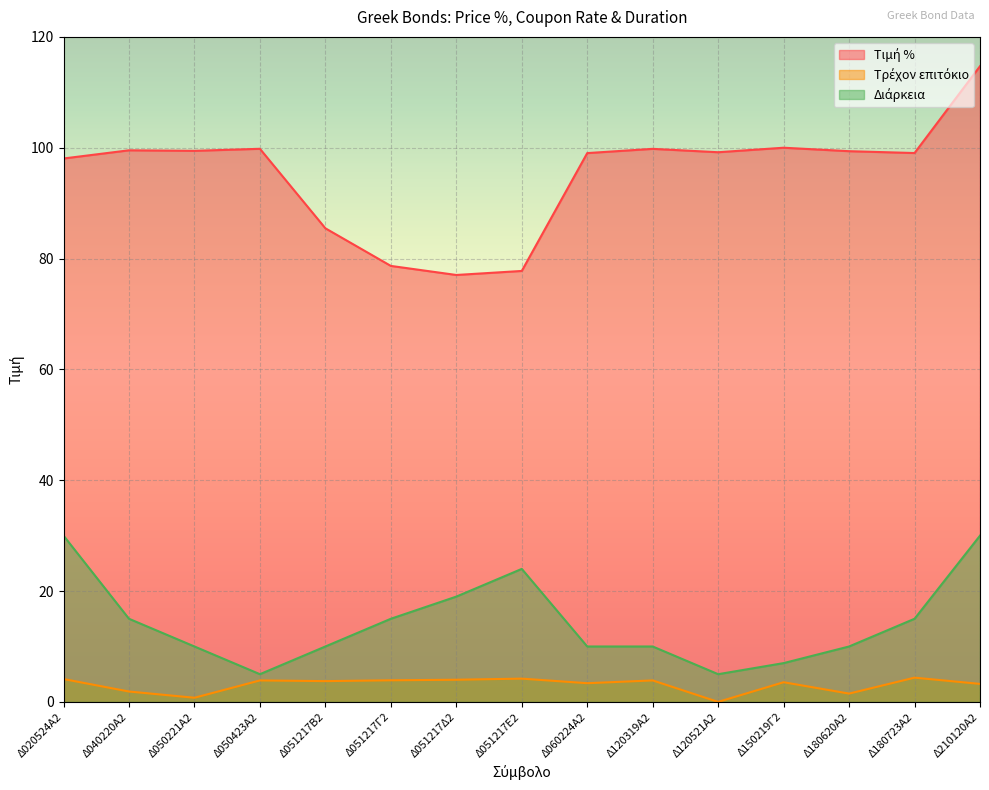

What is the sum of all Διάρκεια values?

215.0